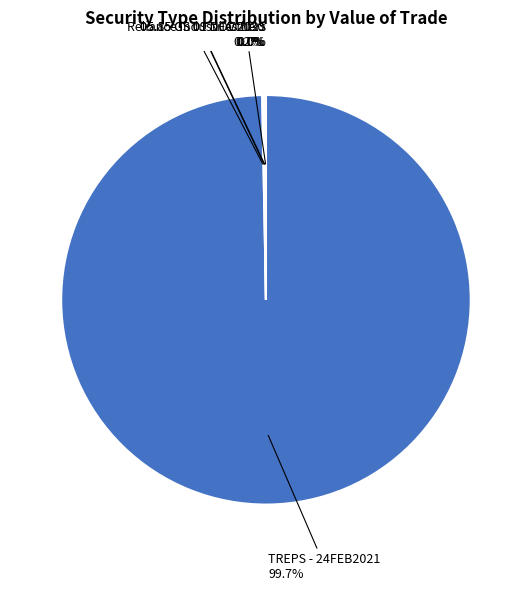

Which slice is the largest?

TREPS - 24FEB2021